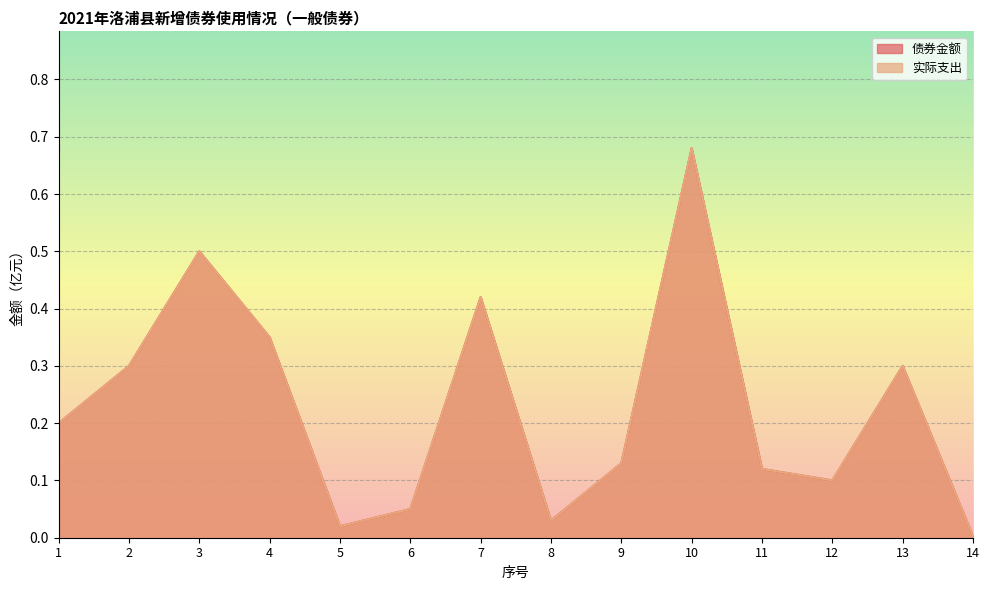

True or false: 实际支出 and 债券金额 intersect in this chart.

False